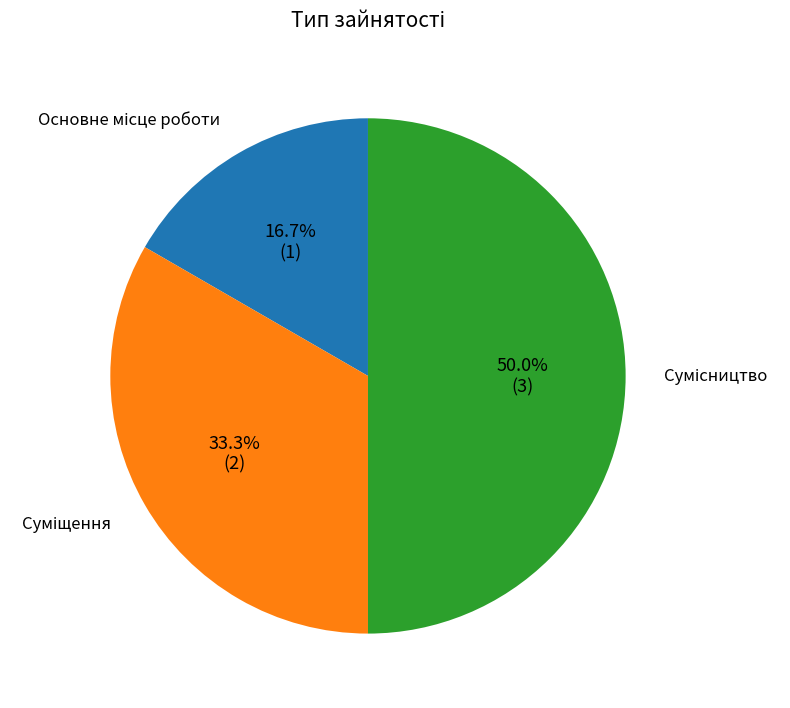

How many slices are in this pie chart?

3